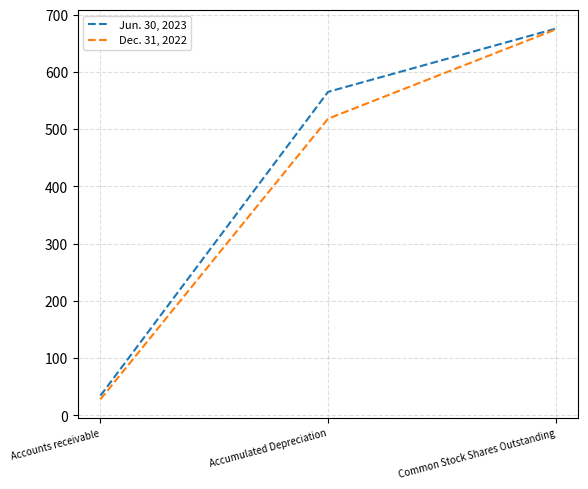

The Dec. 31, 2022 series shows 1019.4 at Common Stock Shares Outstanding. True or false?

False